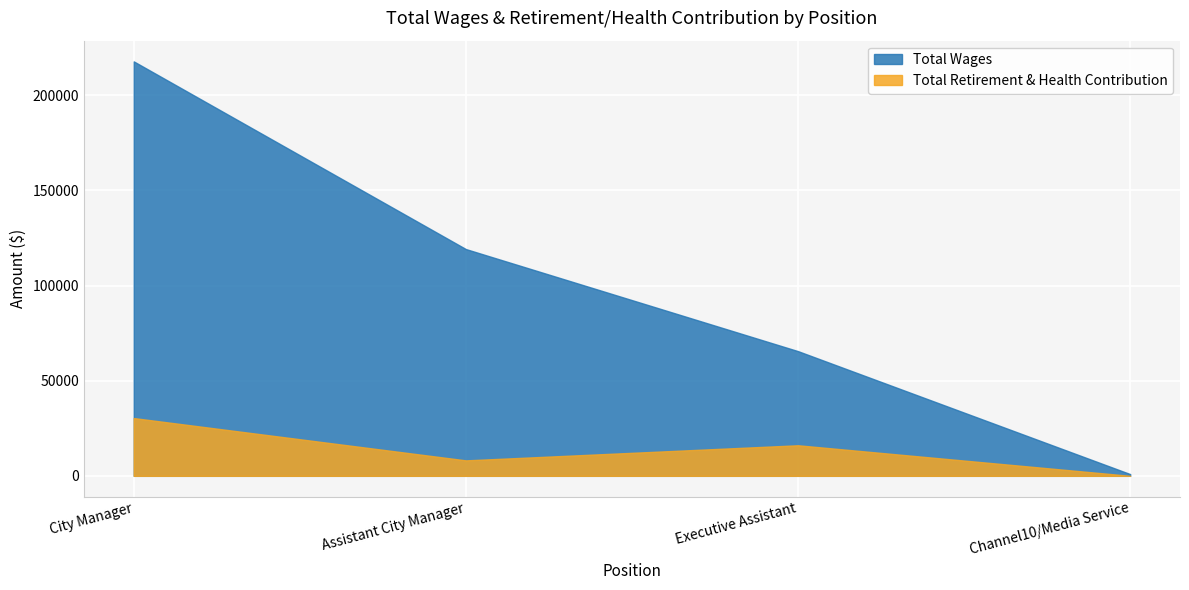

At which label is Total Wages closest to 109350?

Assistant City Manager